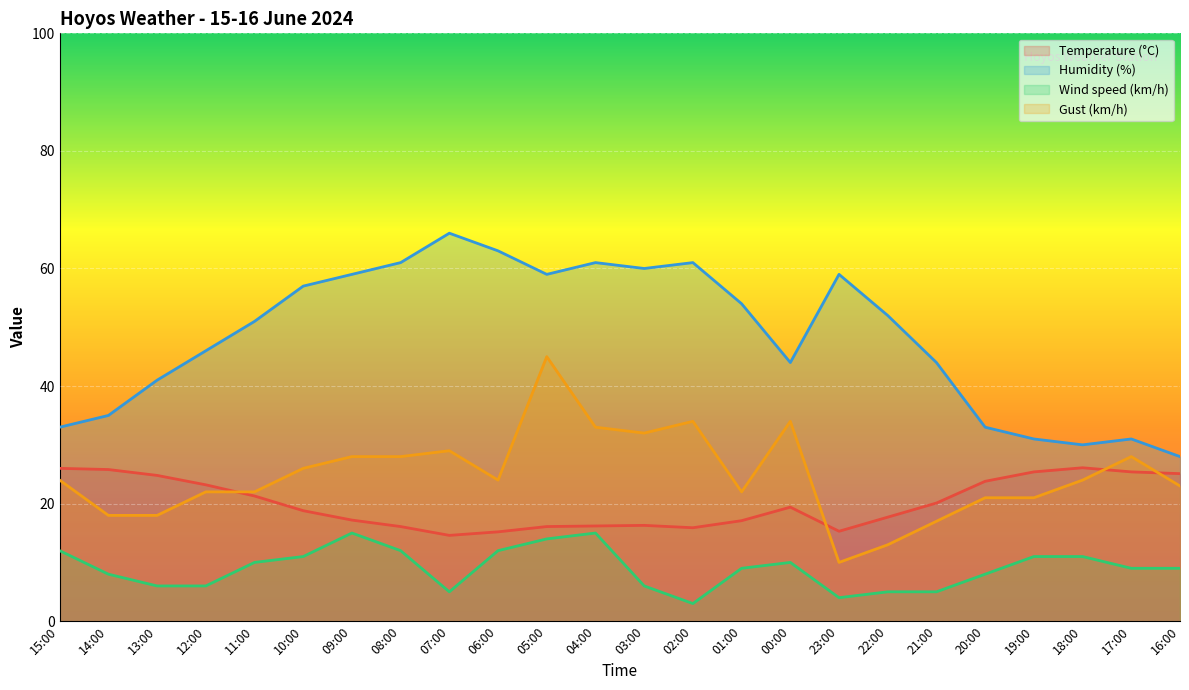

What position from the right is 08:00?

17